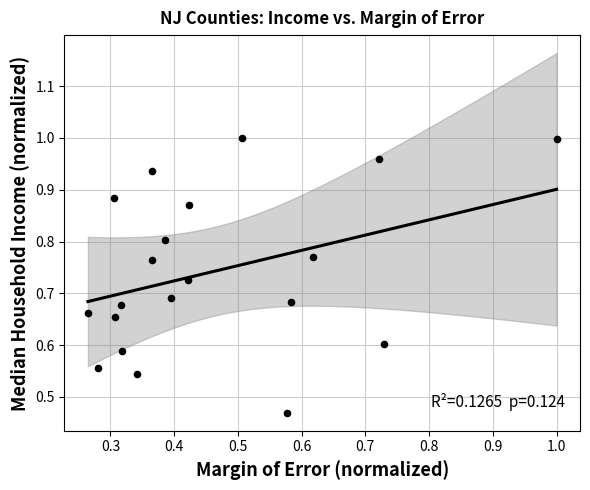

How many data points are displayed?

20